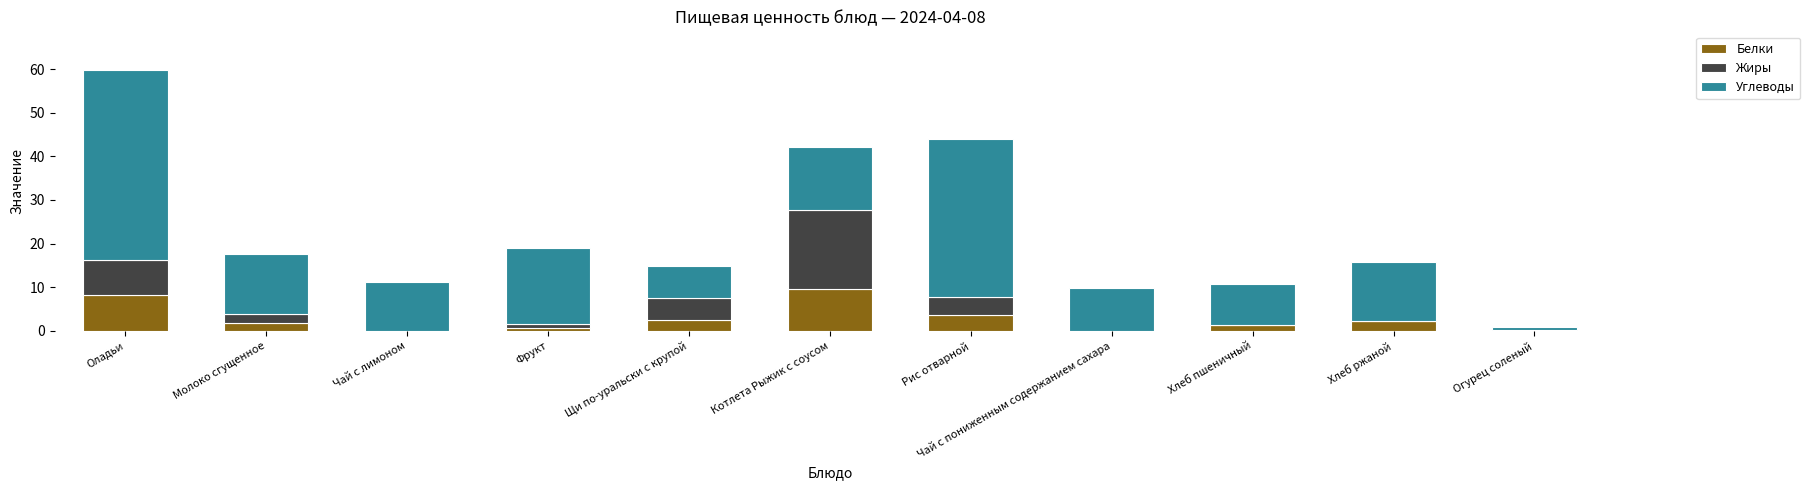

What is the sum of all Белки values?

30.1